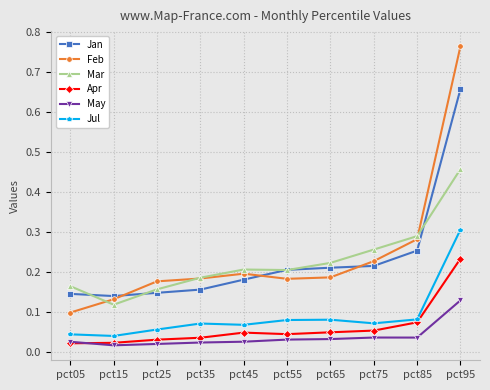

Rank the series by their maximum value, from highest to lowest.

Feb, Jan, Mar, Jul, Apr, May